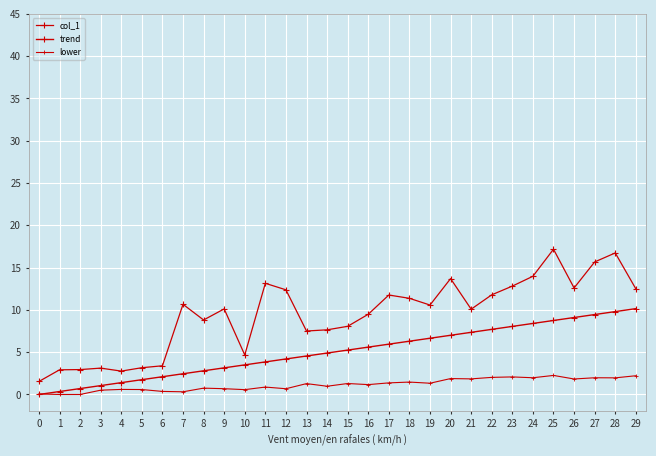

What is the sum of the lower values at 12 and 22?

2.7